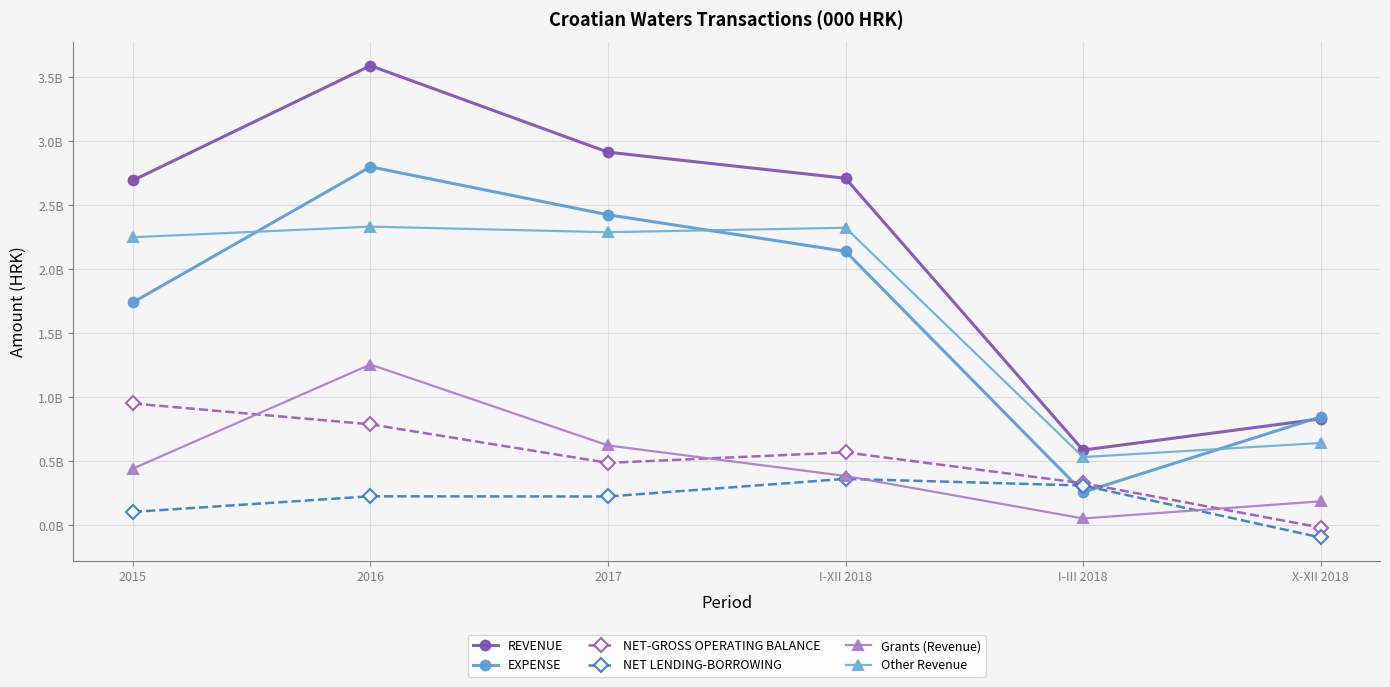

Is this an area chart (filled region under the line)?

No